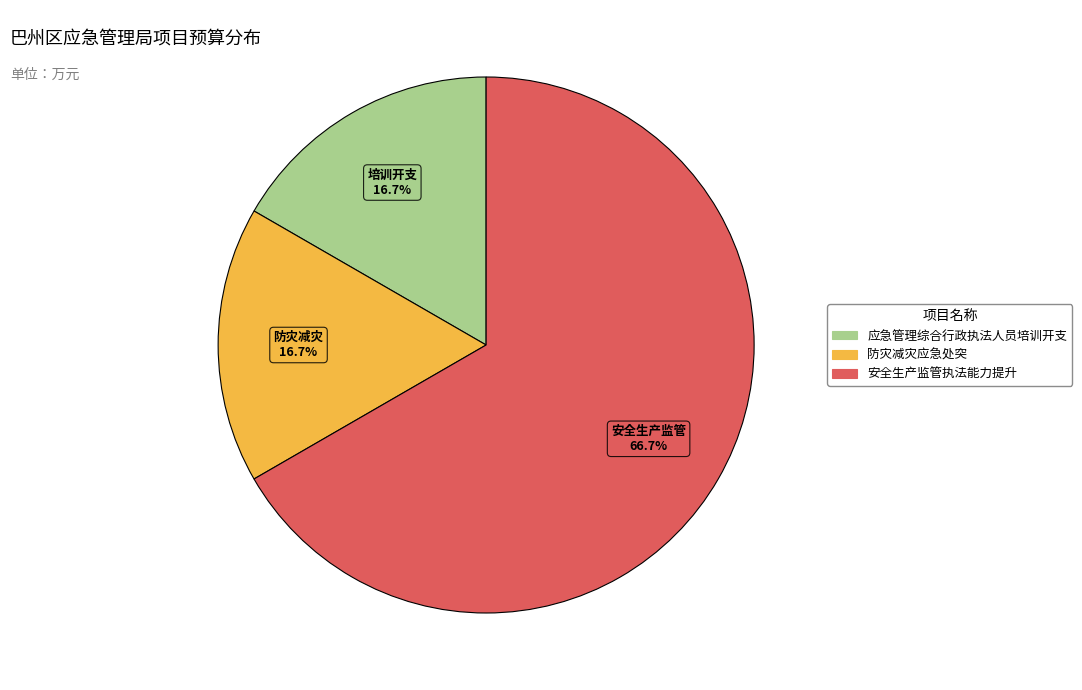

To the nearest percent, what portion does 防灾减灾应急处突 represent?

17%